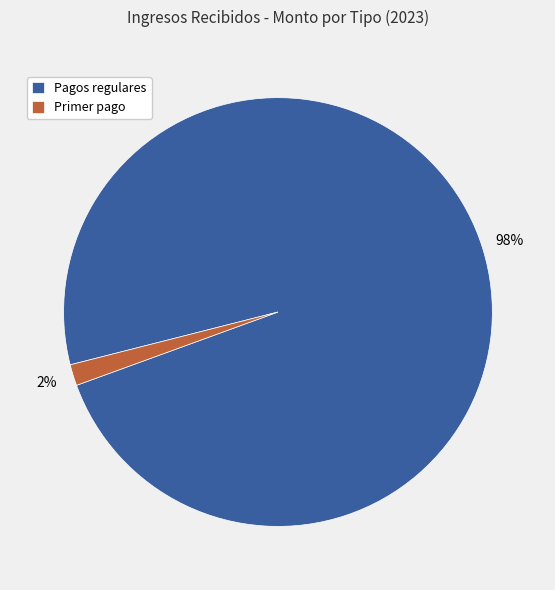

Is the sum of Pagos regulares and Primer pago greater than half?

Yes